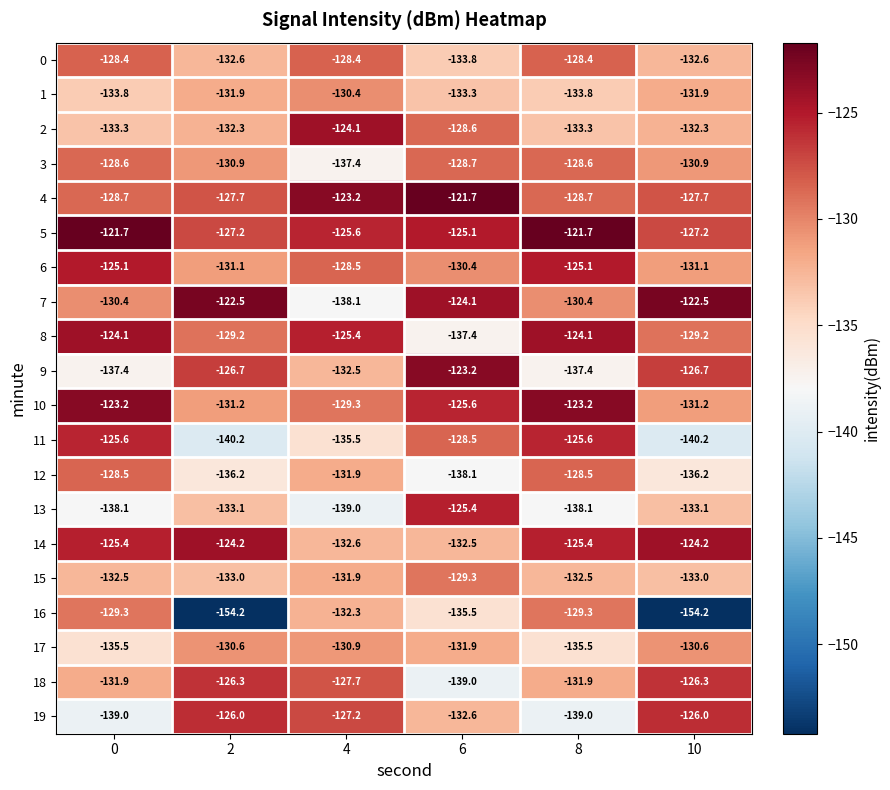

What is the sum of the 1 values at 2 and 8?

-265.7